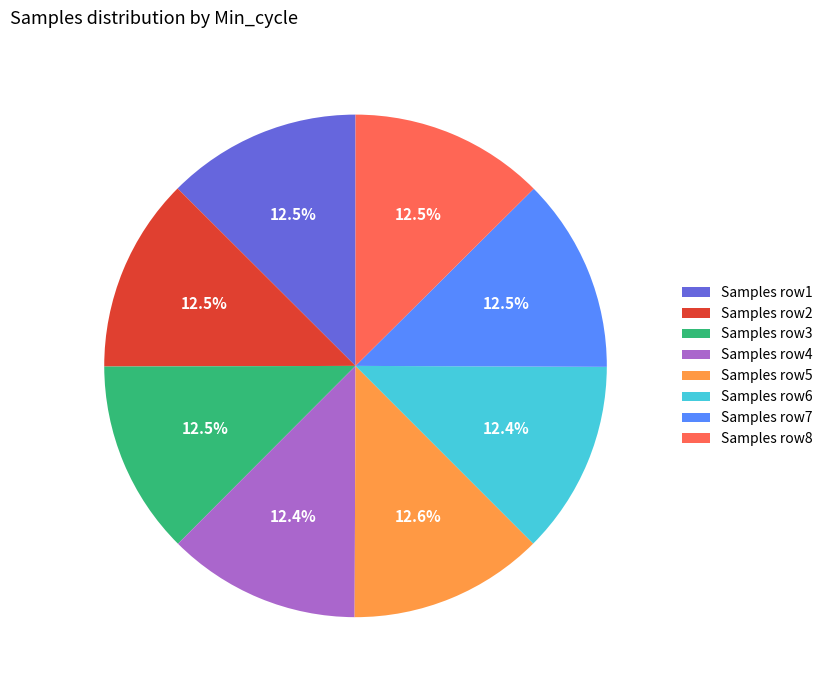

Do Samples row6 and Samples row1 together represent more than half of the pie?

No